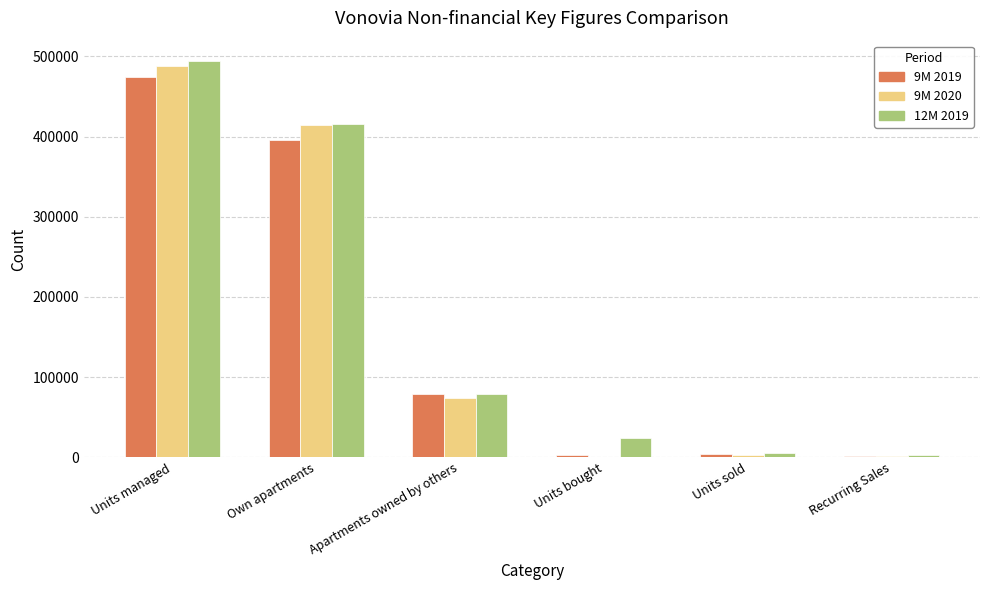

Which series changed the most between Own apartments and Units sold?

9M 2020